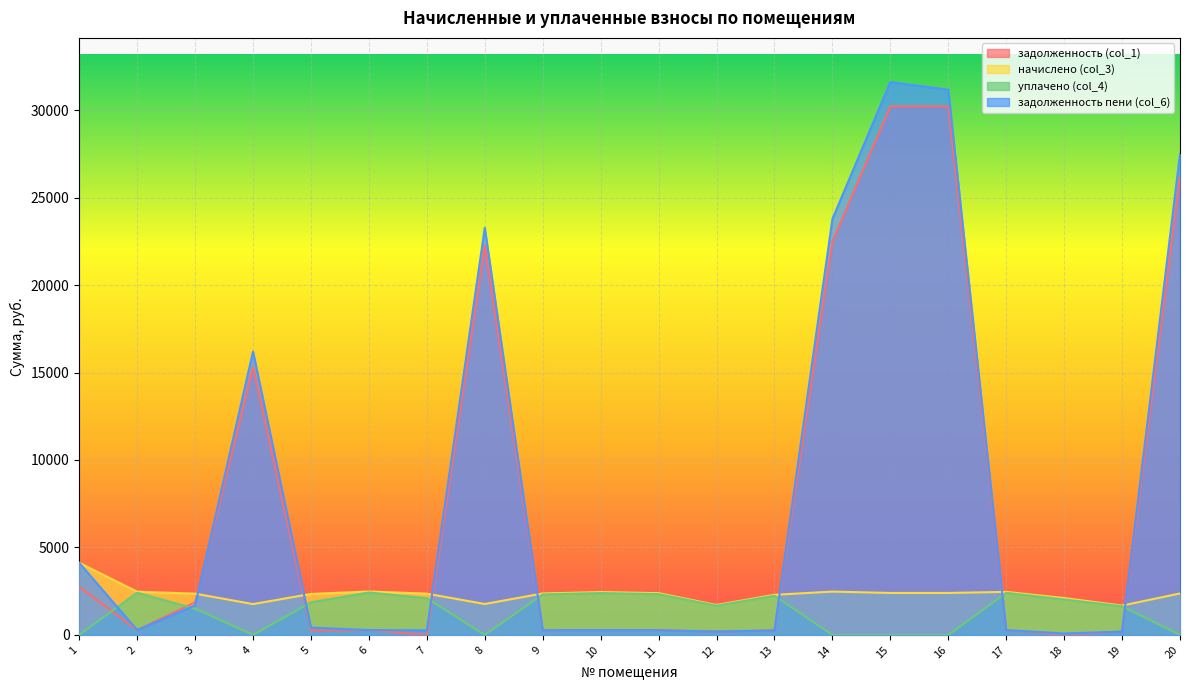

Read the задолженность пени (col_6) value at 4.

16197.3